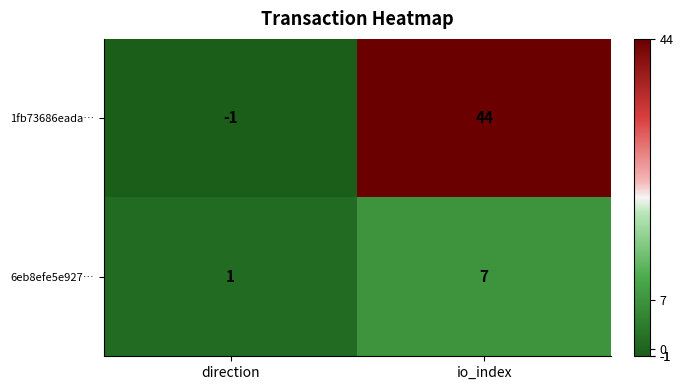

Rank the series by their average value, from highest to lowest.

1fb73686eada…, 6eb8efe5e927…